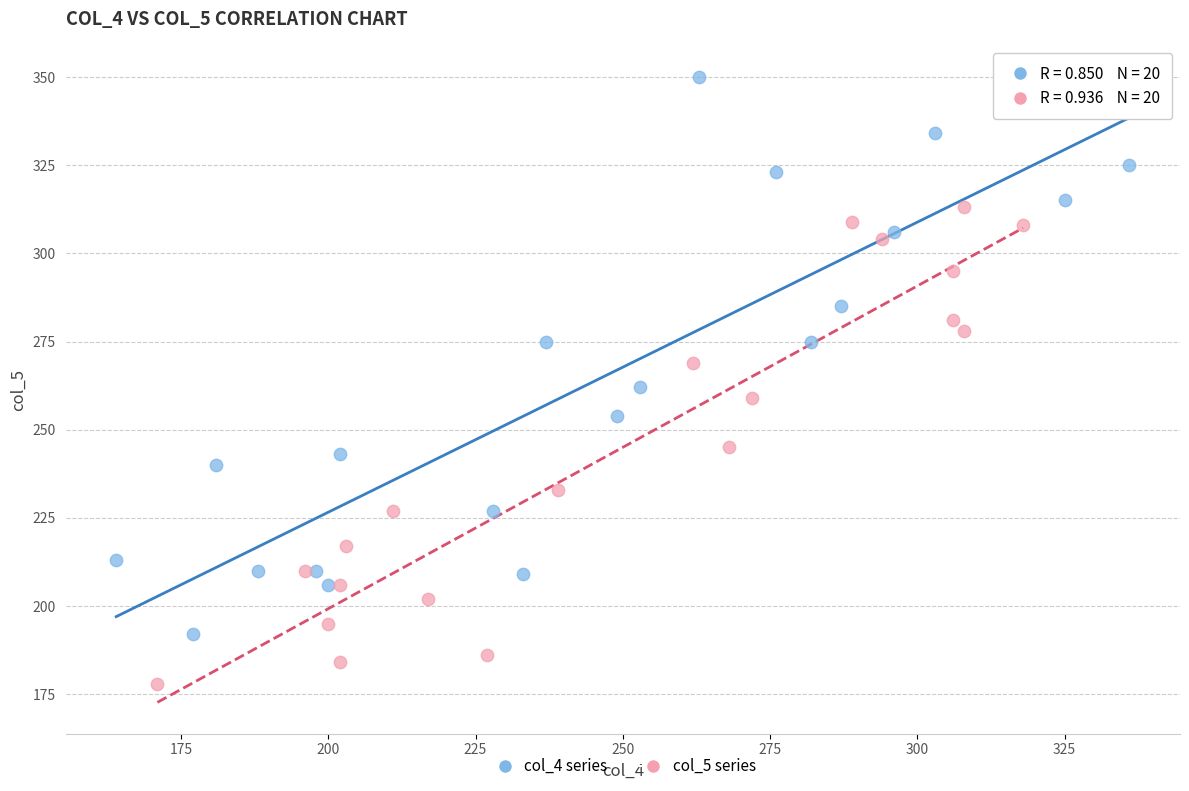

Which series reaches the minimum Y coordinate?

col_5 series